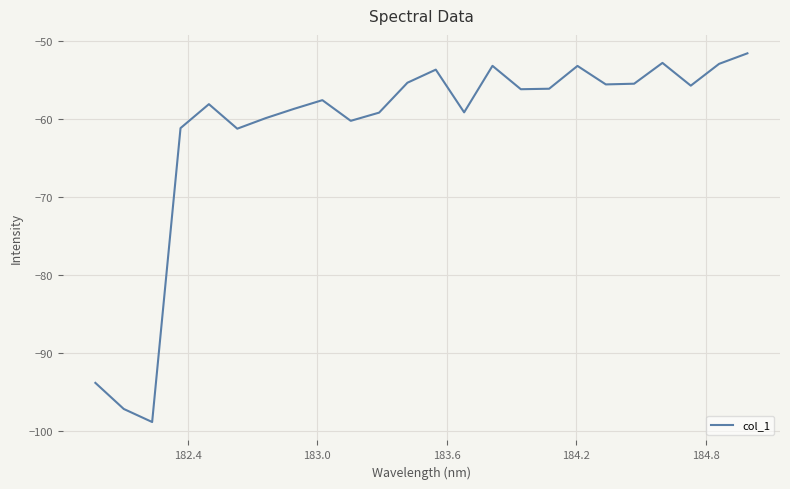

What is the minimum value shown in the chart?

-98.8